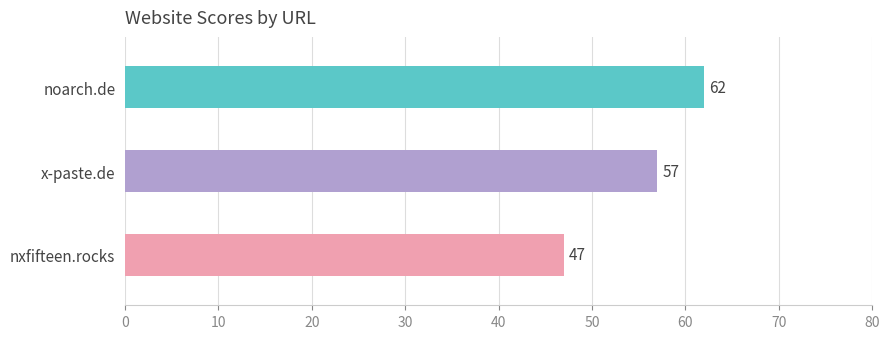

True or false: the data shows 57 at x-paste.de.

True